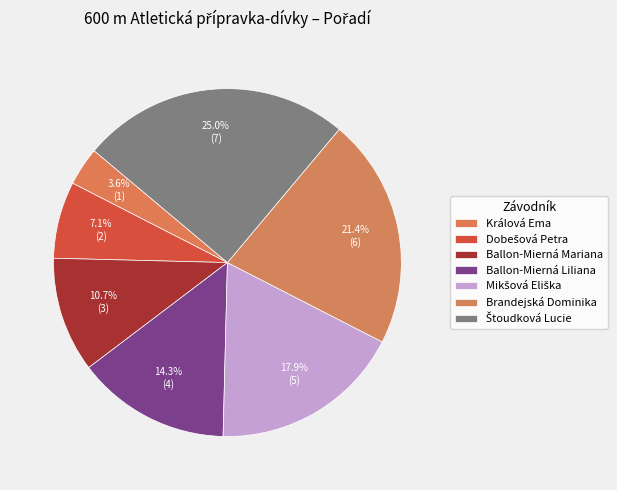

Count the number of slices in the pie.

7